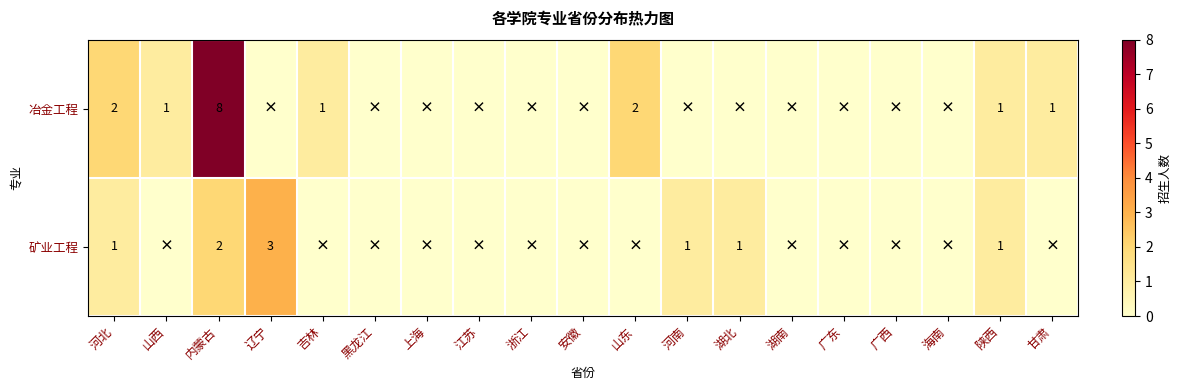

The 冶金工程 series shows 10 at 内蒙古. True or false?

False